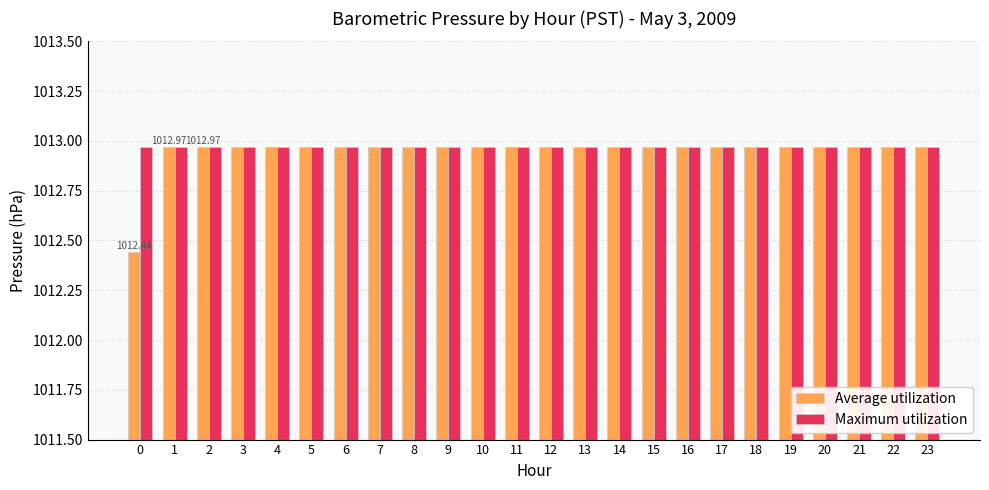

At how many categories does at least one series exceed 1012?

24